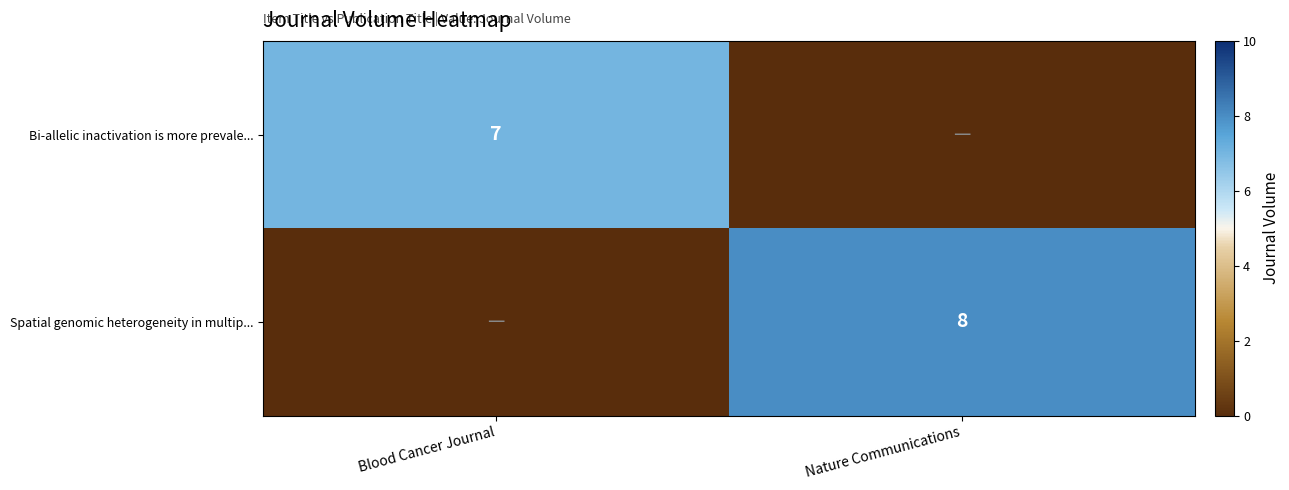

The Spatial genomic heterogeneity in multip... series shows 14 at Nature Communications. True or false?

False